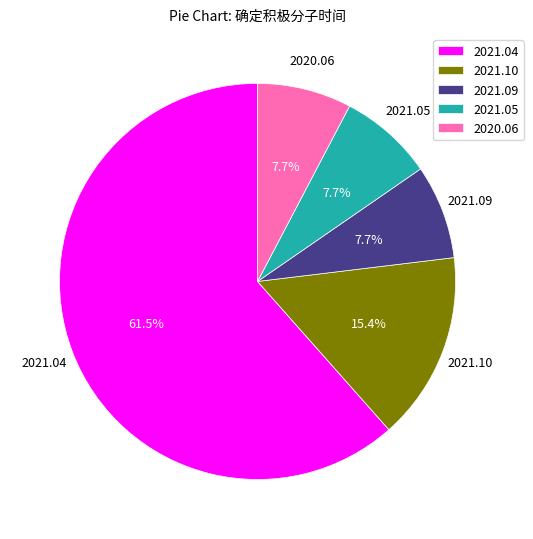

Does 2021.04 represent more than half of the total?

Yes